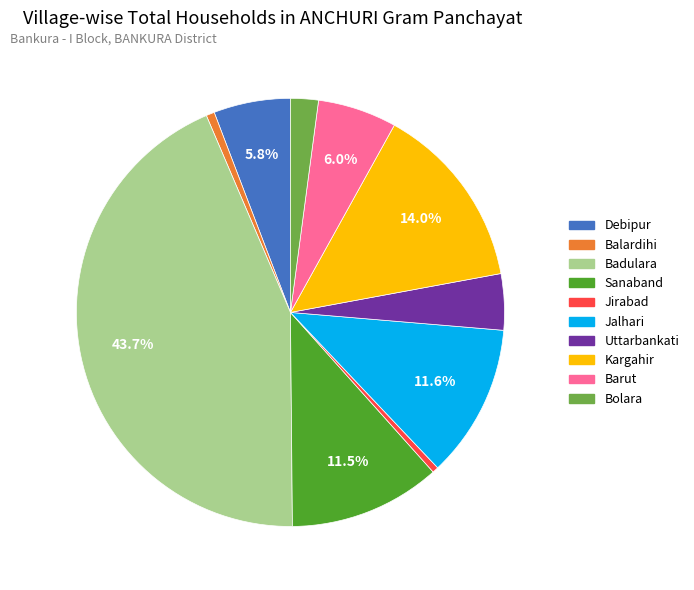

What is the total percentage of Badulara and Kargahir?

57.7%